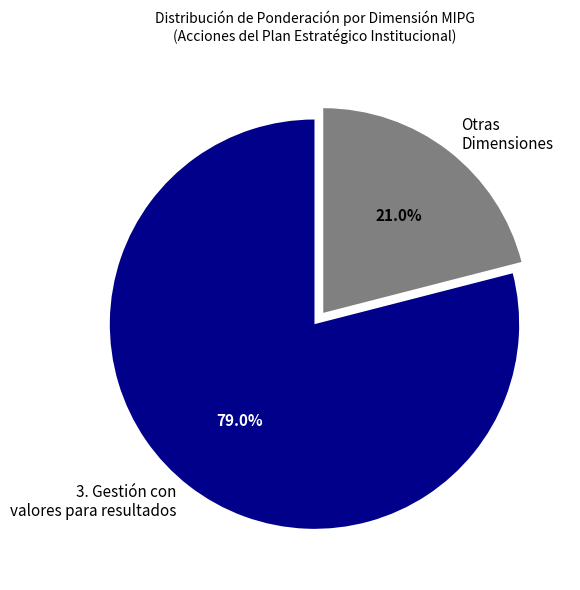

How many slices are in this pie chart?

2